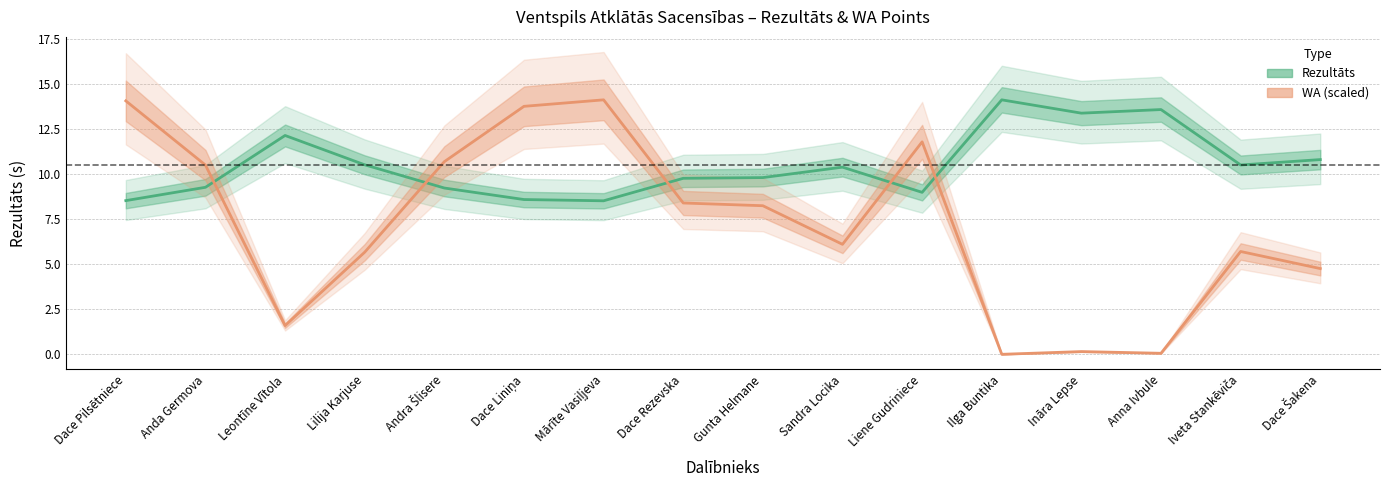

Where do WA and Rezultāts first cross each other?

Anda Germova and Leontīne Vītola